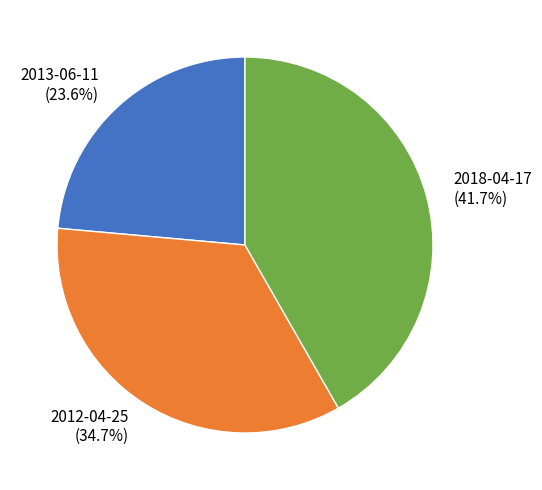

Which has a higher value, 2013-06-11 or 2018-04-17?

2018-04-17